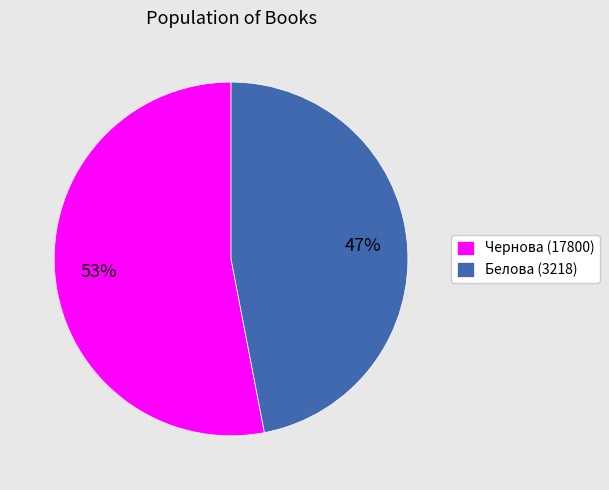

Which slice represents more than half of the pie?

Чернова (17800)